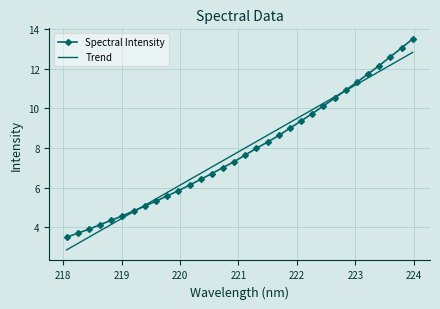

What is the lowest value of the Trend series?

2.9